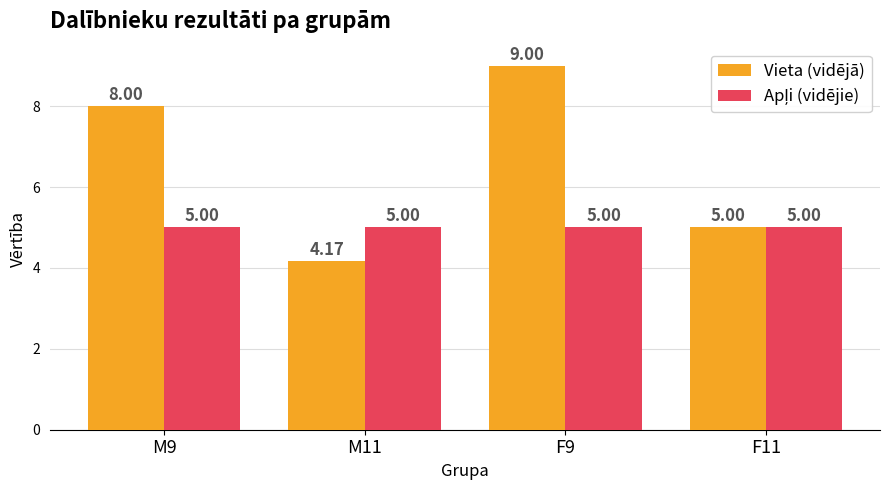

How many categories are shown in the chart?

4